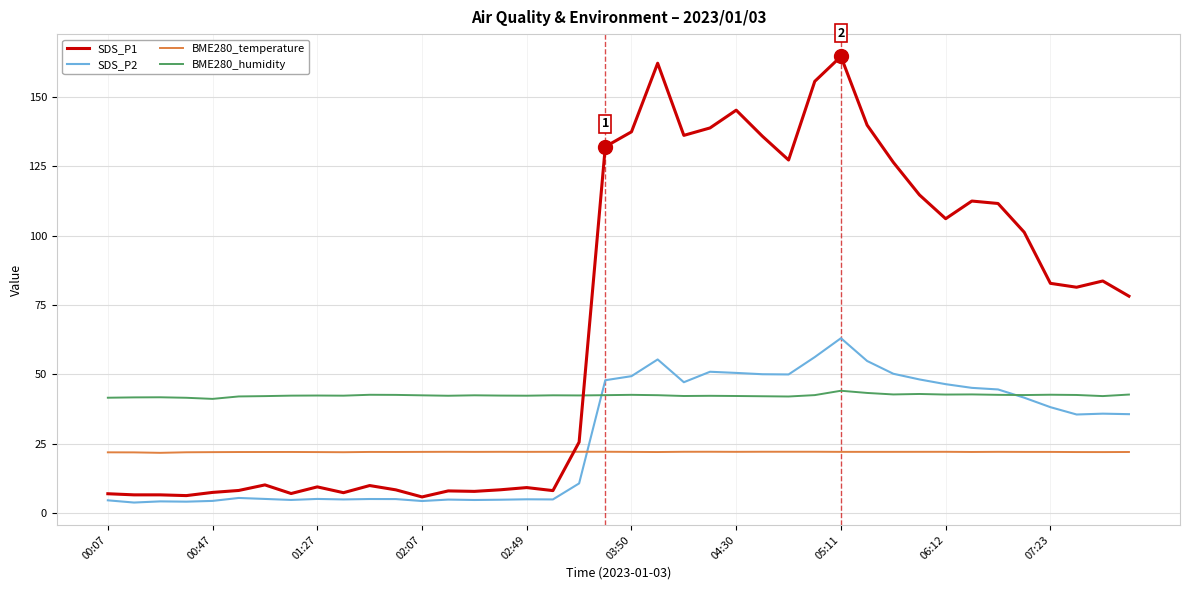

What is the lowest value of the SDS_P1 series?

5.9